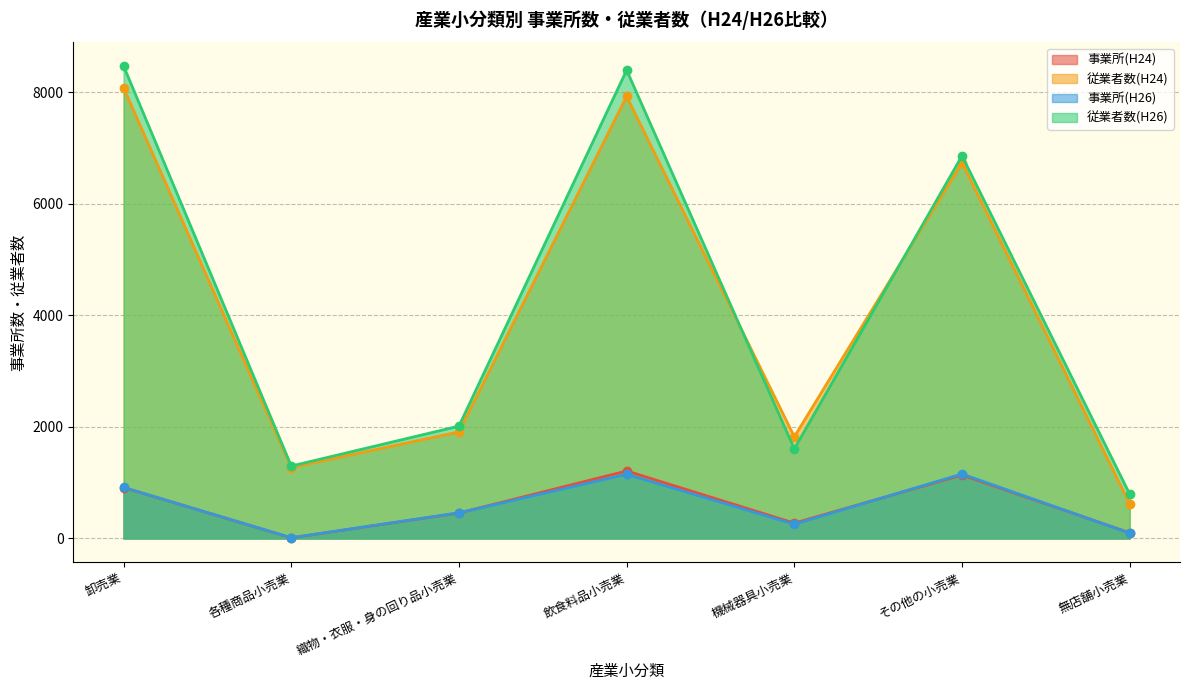

What is the sum of all 従業者数(H24) values?

28363